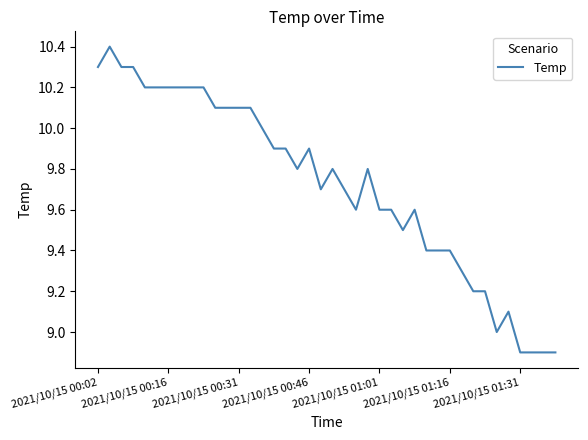

What is the maximum value shown in the chart?

10.4